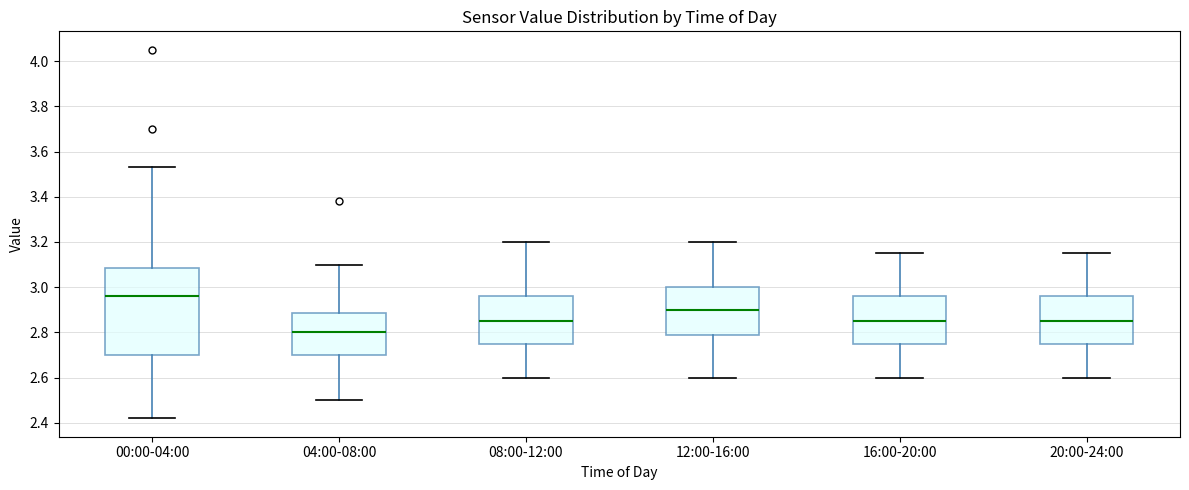

Reading left to right, read every box against the y-axis: the position of its median line, the range the box covers, and the ends of its whiskers. The values are not printed on the chart, so give them approximately, as read against the axis.

00:00-04:00: median 2.96, box 2.70 to 3.08, whiskers 2.42 to 3.54
04:00-08:00: median 2.80, box 2.70 to 2.88, whiskers 2.50 to 3.10
08:00-12:00: median 2.86, box 2.76 to 2.96, whiskers 2.60 to 3.20
12:00-16:00: median 2.90, box 2.78 to 3.00, whiskers 2.60 to 3.20
16:00-20:00: median 2.86, box 2.76 to 2.96, whiskers 2.60 to 3.16
20:00-24:00: median 2.86, box 2.76 to 2.96, whiskers 2.60 to 3.16